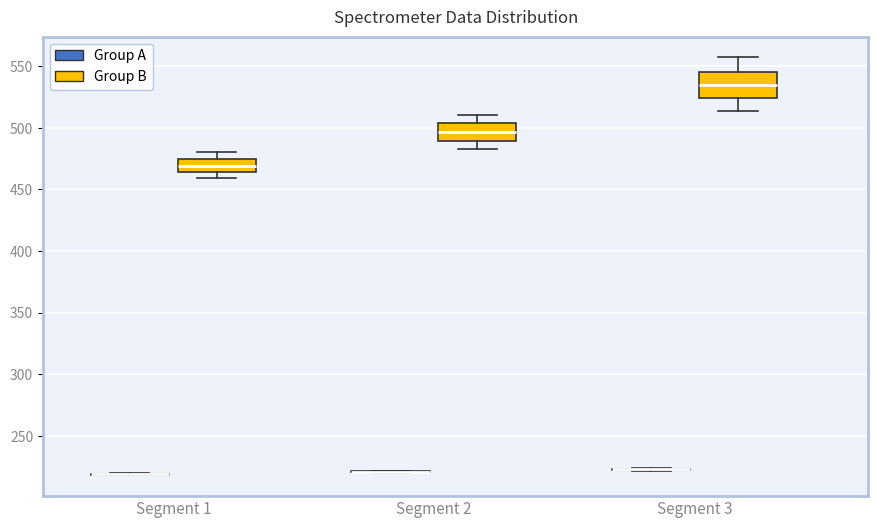

Reading left to right, transcribe this box plot: for each box, give where its median line is, the range the box spans, and where its two whiskers end, as read against the y-axis. The values are not printed on the chart, so give them approximately, as read against the axis.

Segment 1 (Group A): box collapsed to a line at 220, whiskers 220 to 220
Segment 1 (Group B): median 470, box 465 to 475, whiskers 460 to 480
Segment 2 (Group A): box collapsed to a line at 220, whiskers 220 to 220
Segment 2 (Group B): median 495, box 490 to 505, whiskers 485 to 510
Segment 3 (Group A): box collapsed to a line at 225, whiskers 220 to 225
Segment 3 (Group B): median 535, box 525 to 545, whiskers 515 to 555